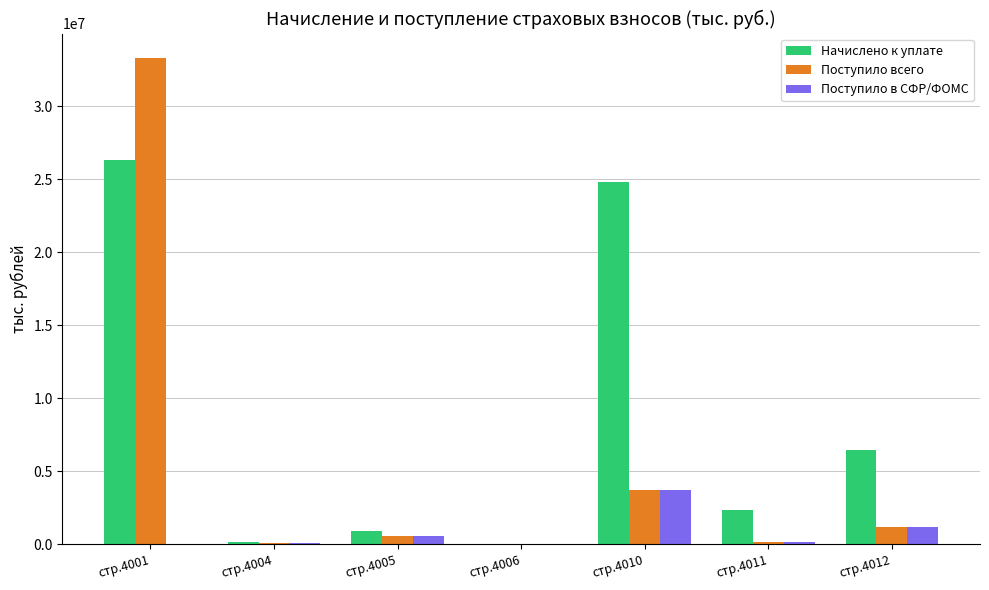

True or false: Поступило в СФР/ФОМС has a value of 34459 at стр.4006.

True